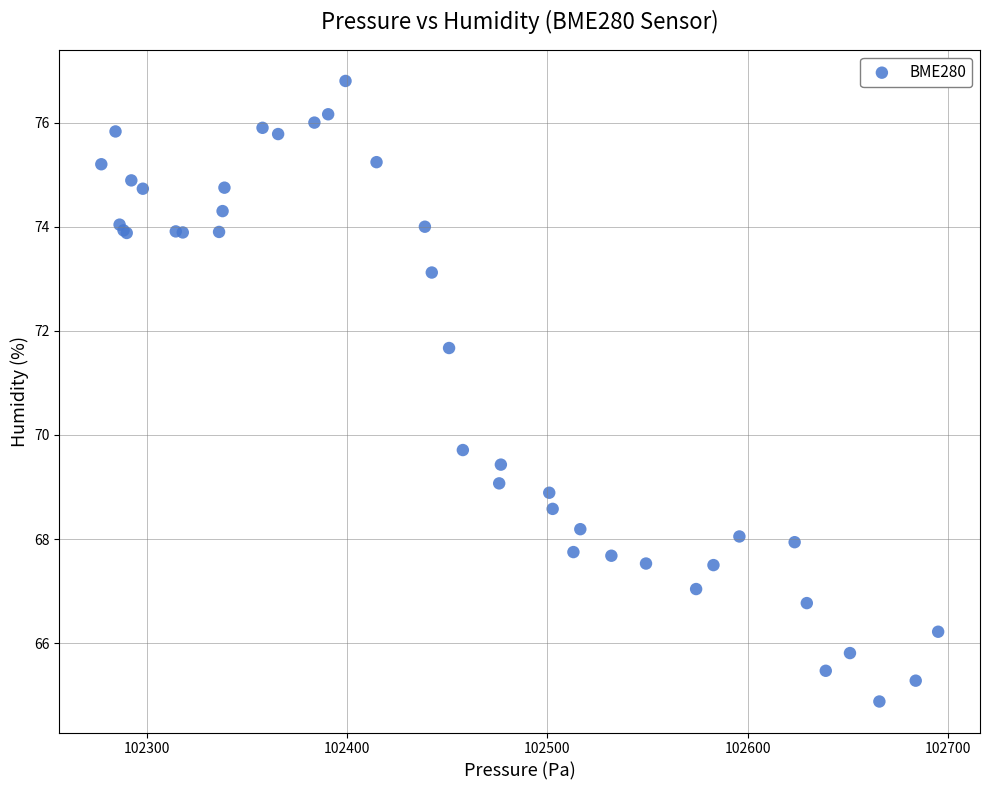

What Y value in the scatter plot is closest to 70?

69.7